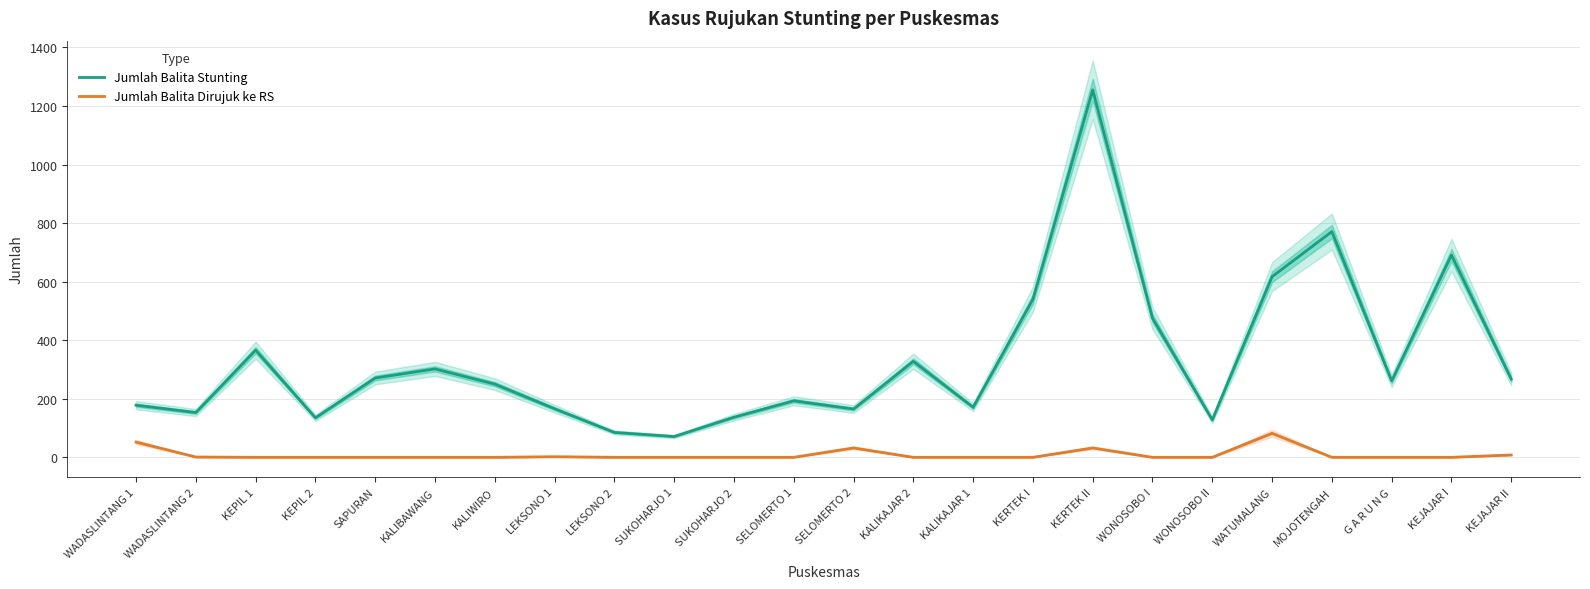

List the labels in order of Jumlah Balita Stunting value, largest first.

KERTEK II, MOJOTENGAH, KEJAJAR I, WATUMALANG, KERTEK I, WONOSOBO I, KEPIL 1, KALIKAJAR 2, KALIBAWANG, SAPURAN, KEJAJAR II, G A R U N G, KALIWIRO, SELOMERTO 1, WADASLINTANG 1, KALIKAJAR 1, LEKSONO 1, SELOMERTO 2, WADASLINTANG 2, SUKOHARJO 2, KEPIL 2, WONOSOBO II, LEKSONO 2, SUKOHARJO 1